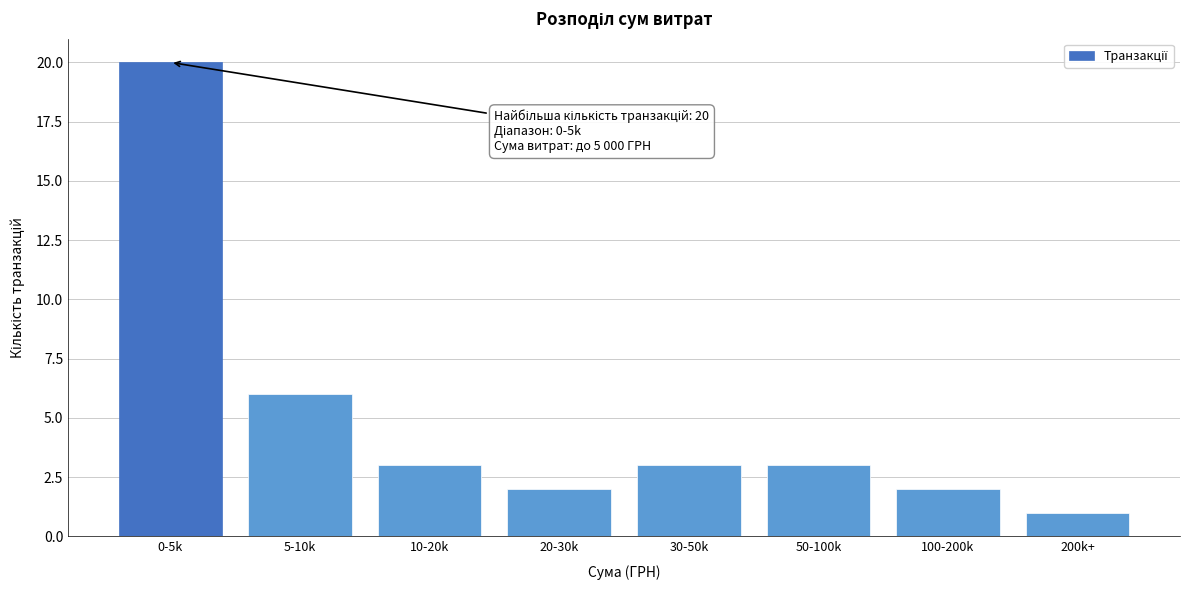

Reading left to right, transcribe all the data shown in this chart.

20	6	3	2	3	3	2	1